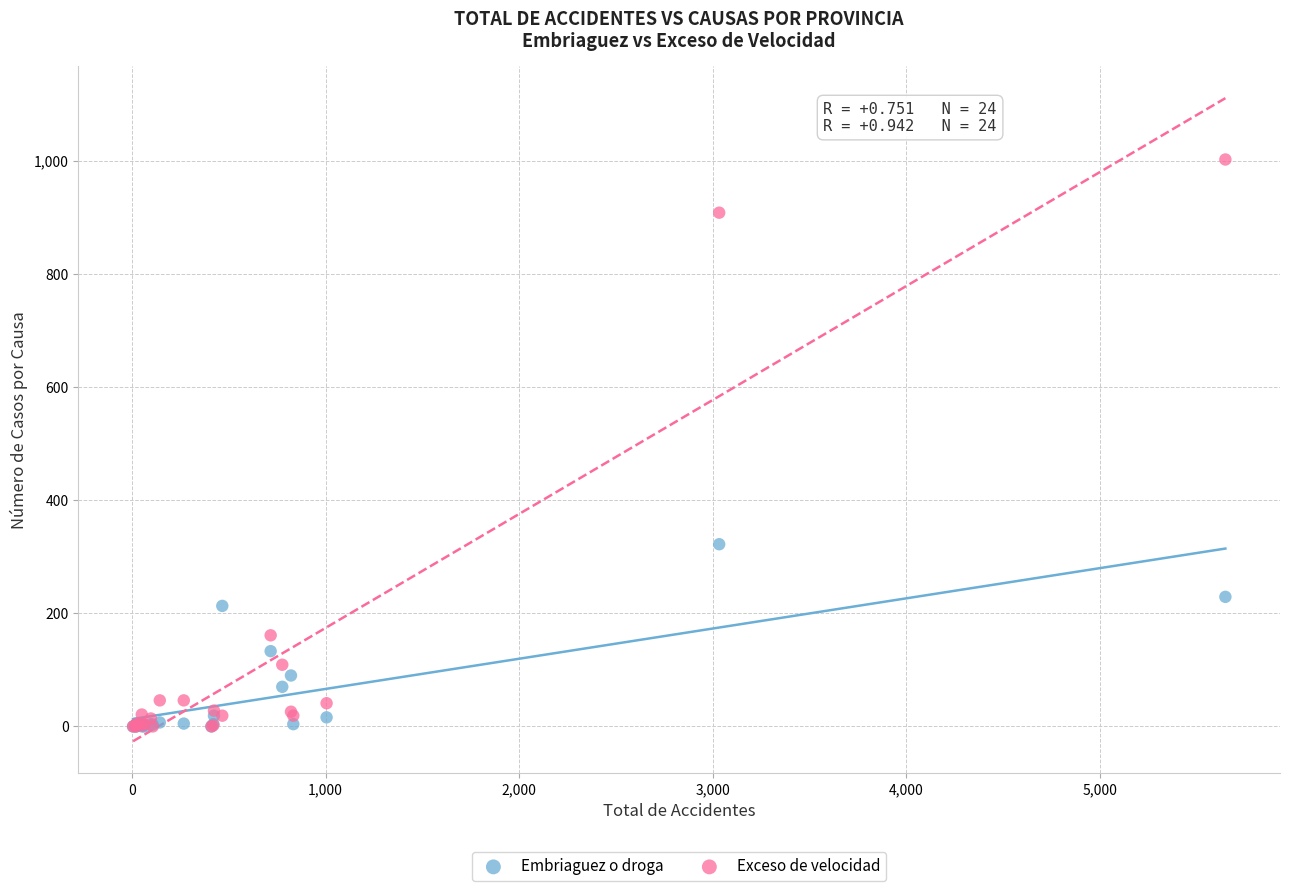

In the Exceso de velocidad series, what Y value is closest to 501?

161